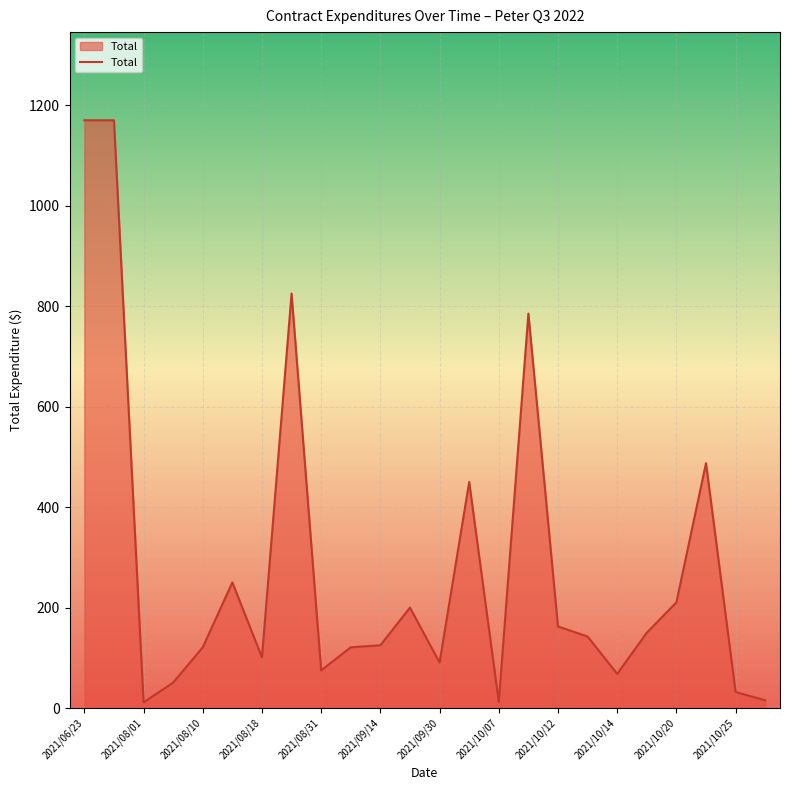

What is the smallest value displayed?

11.2